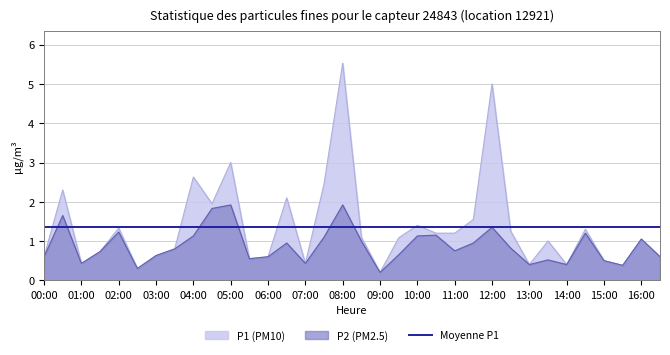

The P1 series shows 1.9 at 14:30. True or false?

False